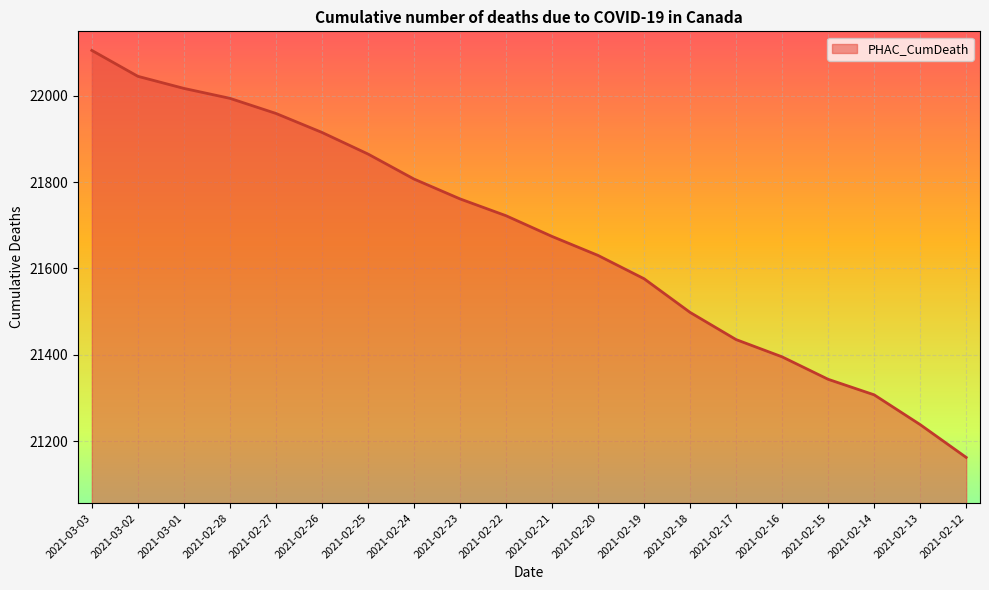

How many values are below 21722?

10